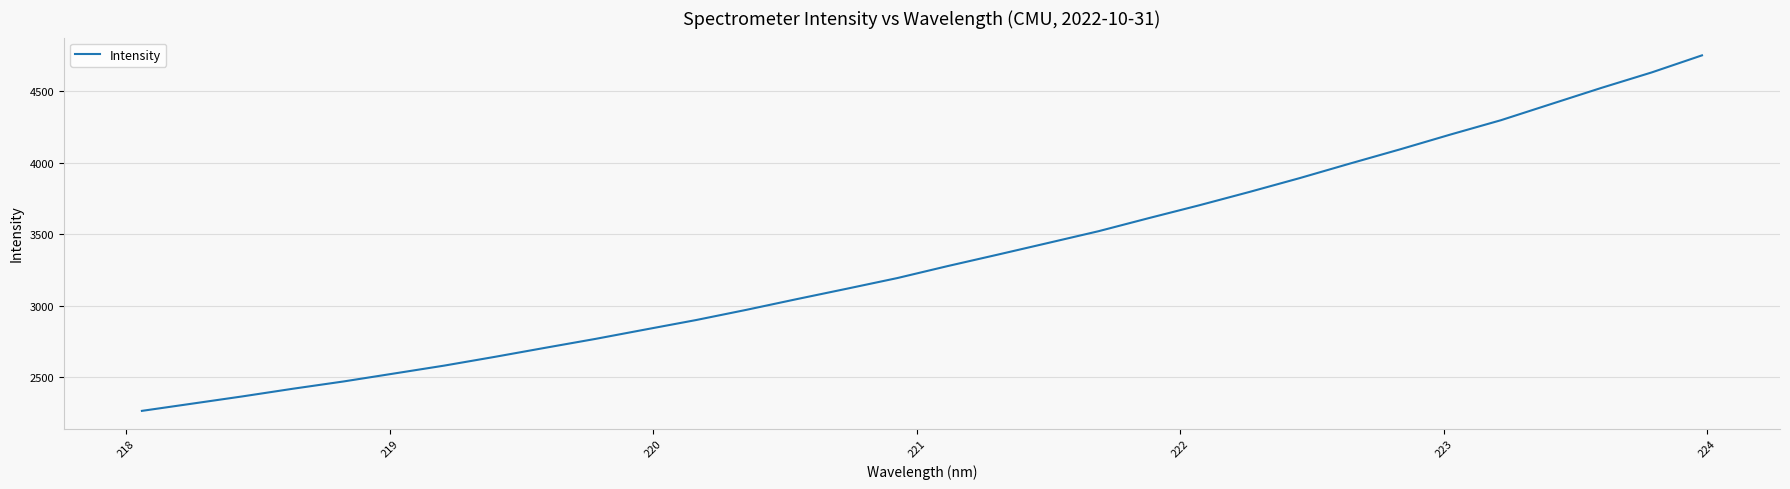

What is the minimum value shown in the chart?

2266.2